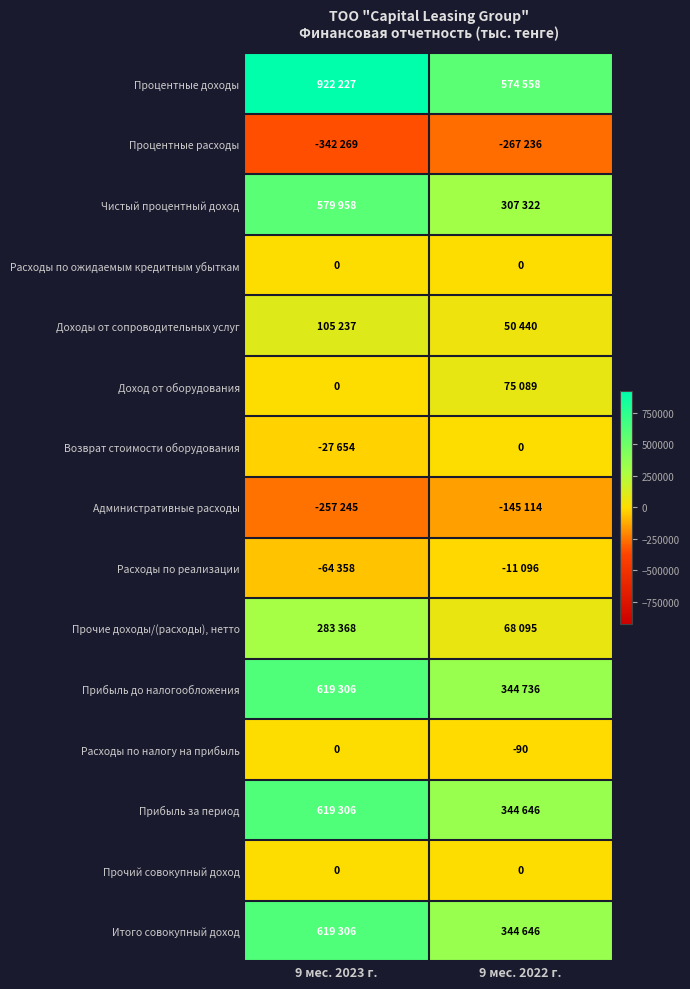

What is the difference between the maximum and minimum values in the Расходы по налогу на прибыль series?

90